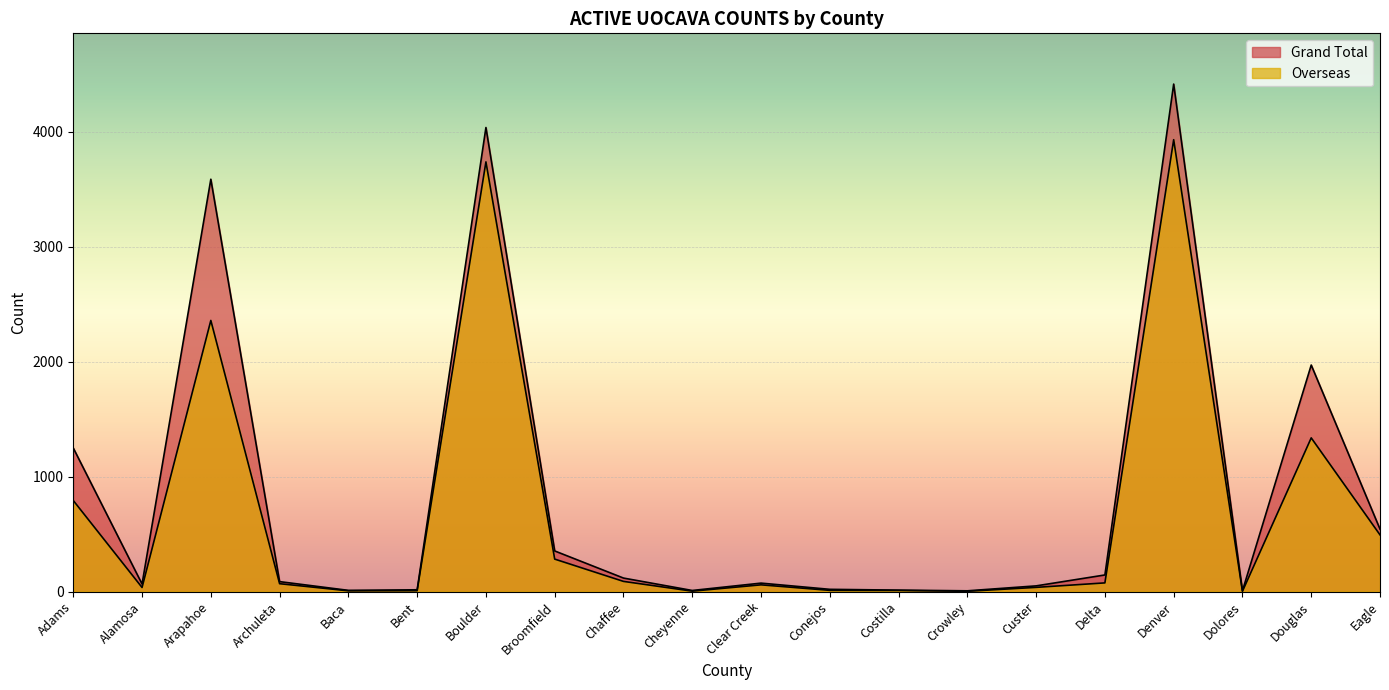

At how many categories does at least one series exceed 4309?

1